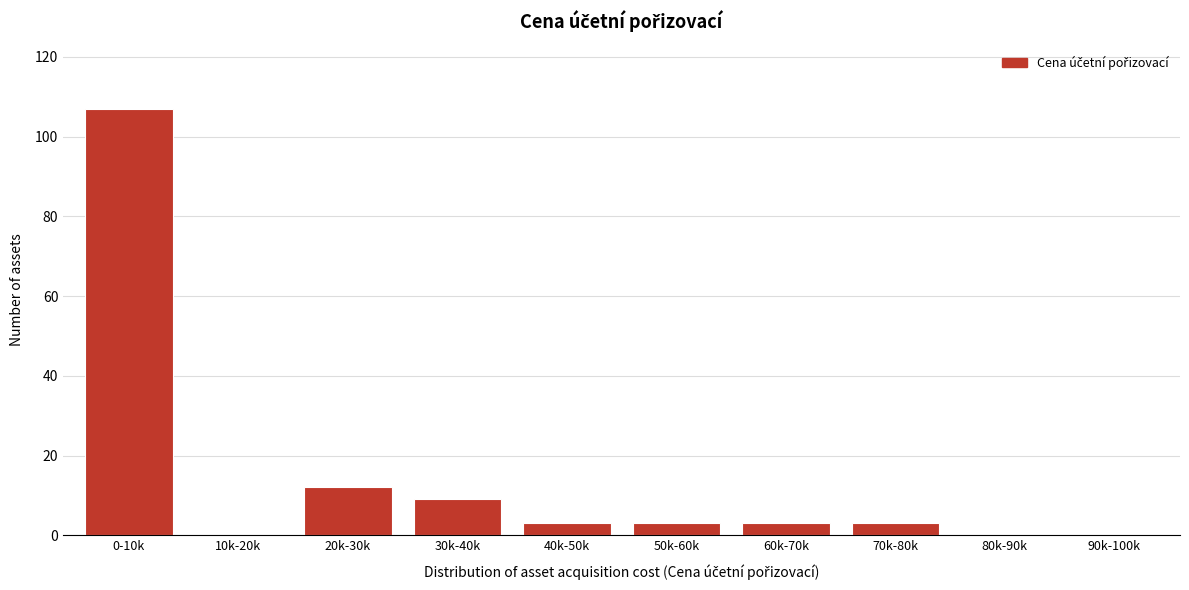

Reading right to left, transcribe all the data shown in this chart.

90k-100k=0	80k-90k=0	70k-80k=3	60k-70k=3	50k-60k=3	40k-50k=3	30k-40k=9	20k-30k=12	10k-20k=0	0-10k=107